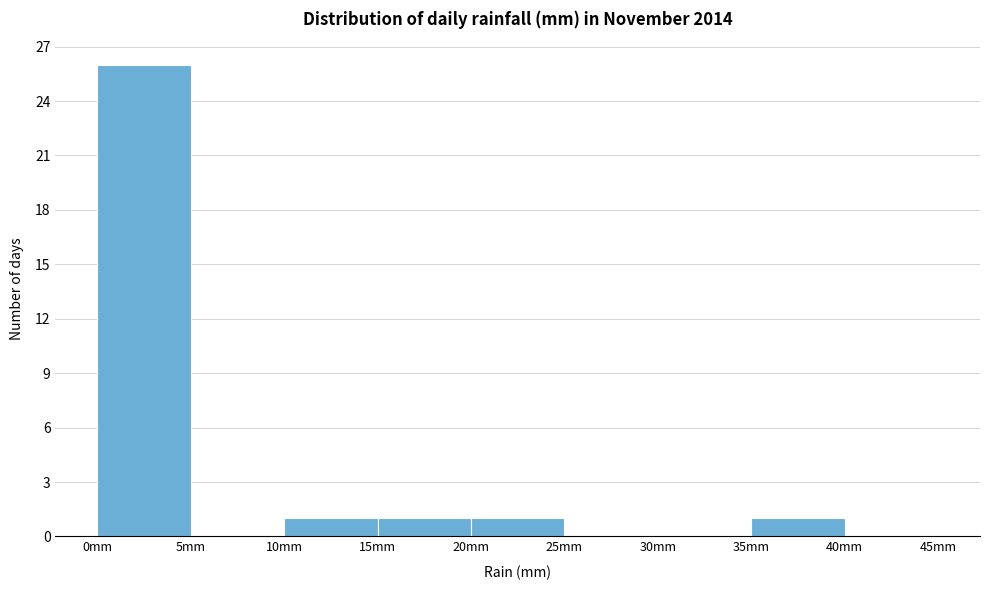

Reading left to right, list every bar in this chart as the range it spans on the x-axis followed by its height. The values are not printed on the chart, so give them approximately, as read against the axis.

0 to 5: 26
5 to 10: 0
10 to 15: 1
15 to 20: 1
20 to 25: 1
25 to 30: 0
30 to 35: 0
35 to 40: 1
40 to 45: 0